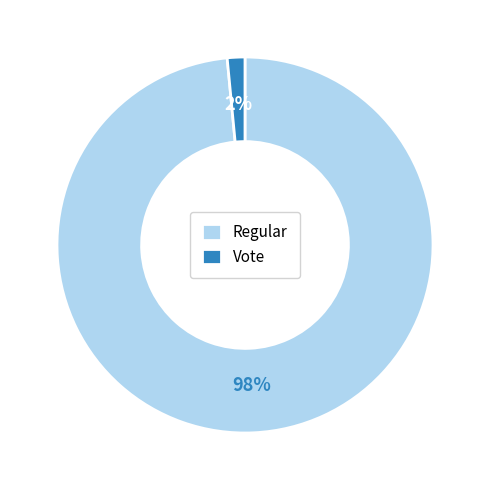

To the nearest percent, what is the average slice percentage?

50%